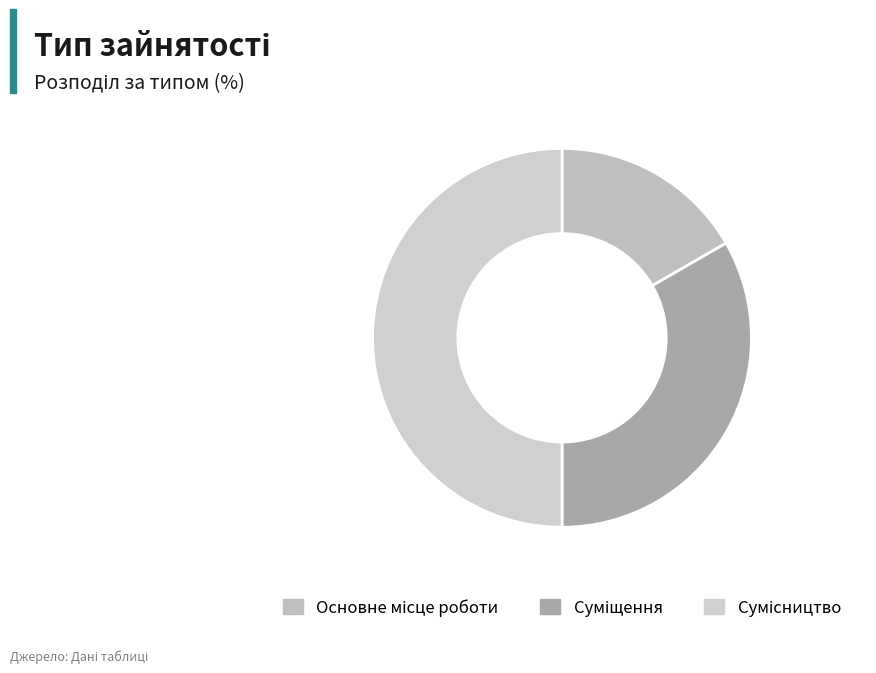

What is the ratio of the value at Основне місце роботи to the value at Сумісництво?

0.3